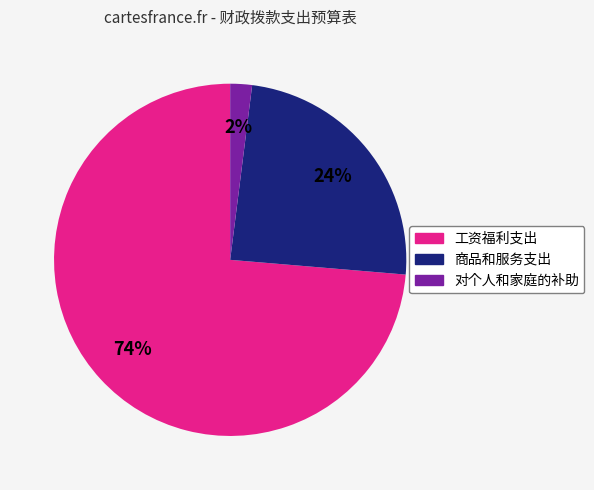

How many slices are in this pie chart?

3